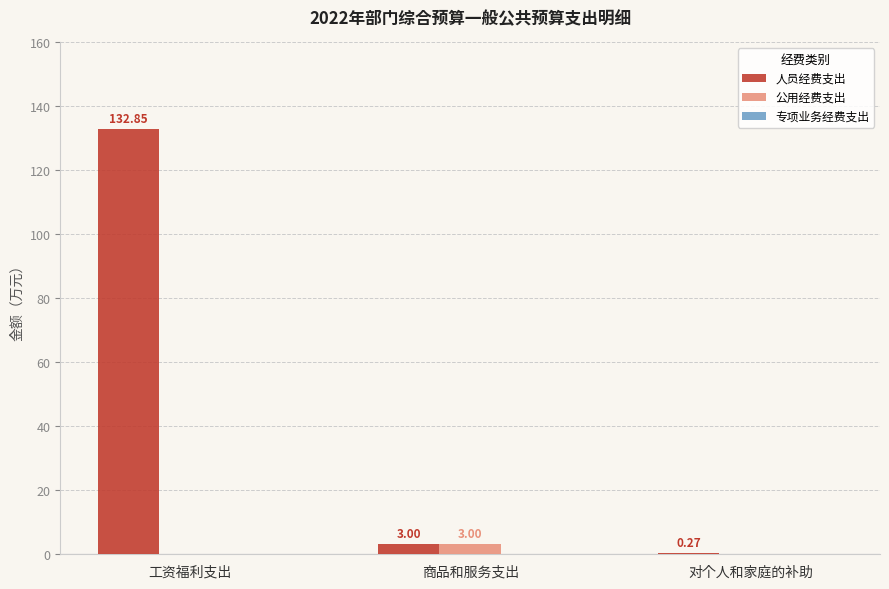

Does the chart contain stacked bars?

No